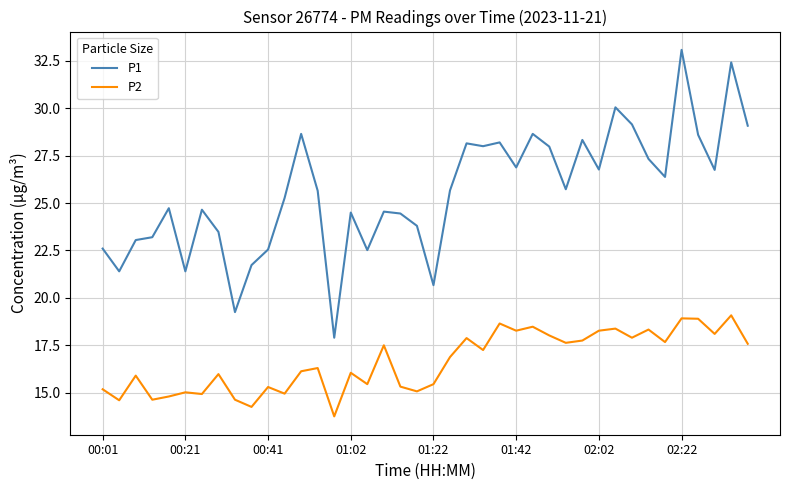

True or false: P1 and P2 cross at least once.

False